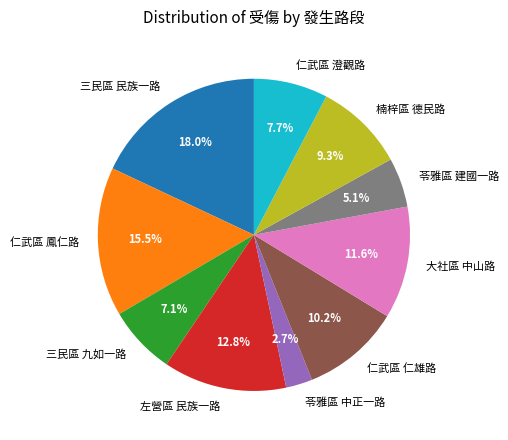

To the nearest percent, what percentage of the pie is 苓雅區 建國一路?

5%